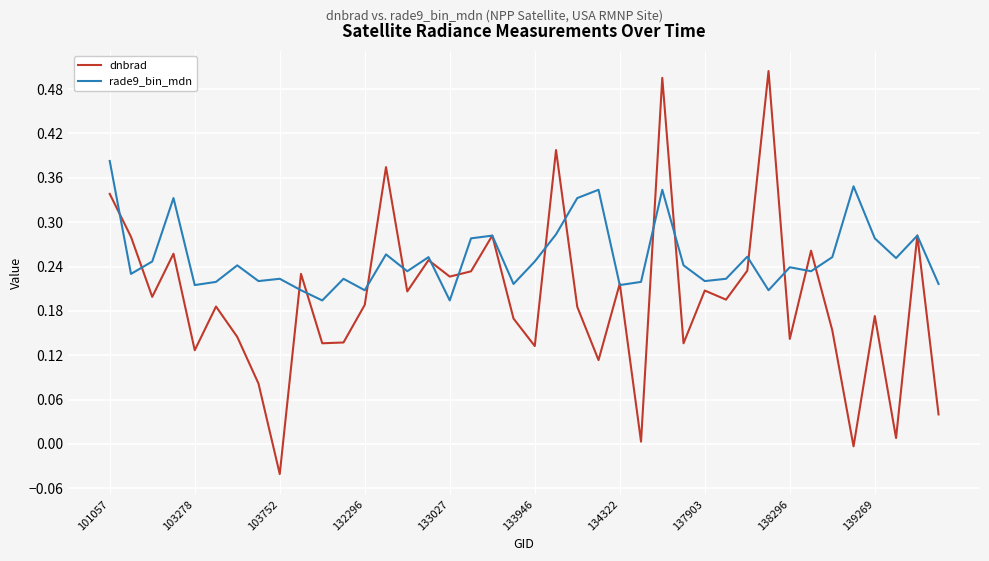

Rank the series by their maximum value, from lowest to highest.

rade9_bin_mdn, dnbrad